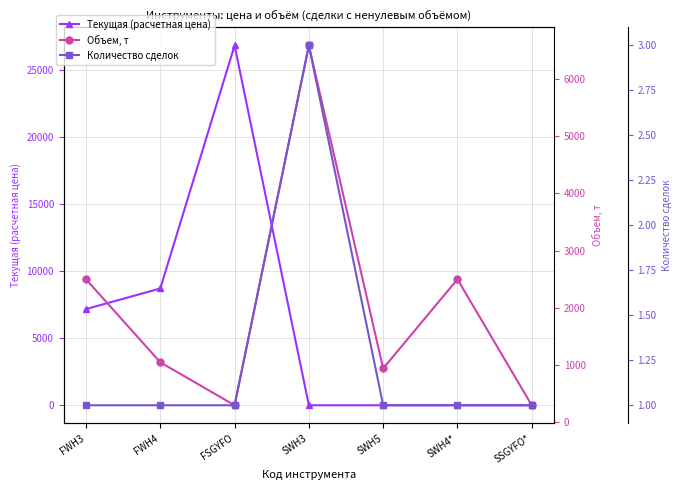

Reading left to right, transcribe all the data shown in this chart.

Текущая (расчетная цена): 7163.7	8700.0	26800.0	0.2	0.3	0.0	0.0
Объем, т: 2500.0	1050.0	300.0	6581.7	942.7	2500.0	300.0
Количество сделок: 1.0	1.0	1.0	3.0	1.0	1.0	1.0